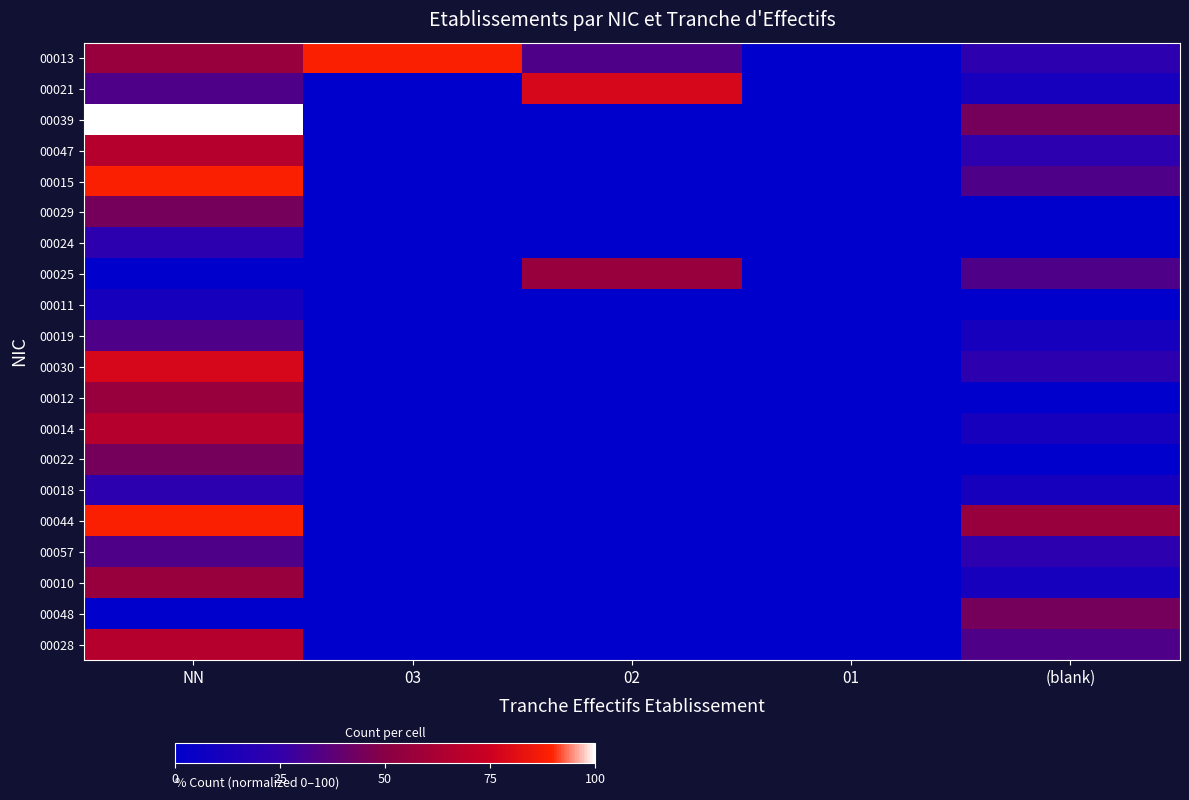

Which series has the widest spread of values?

00039